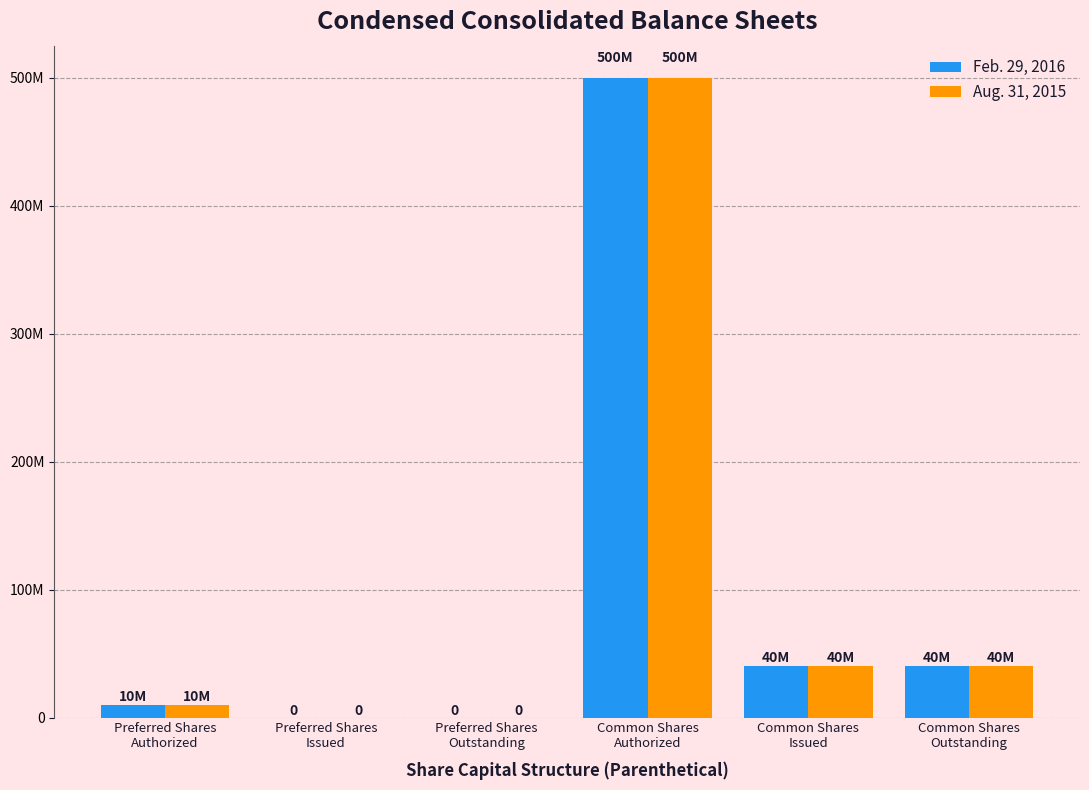

What are all the series names shown in the legend?

Feb. 29, 2016, Aug. 31, 2015